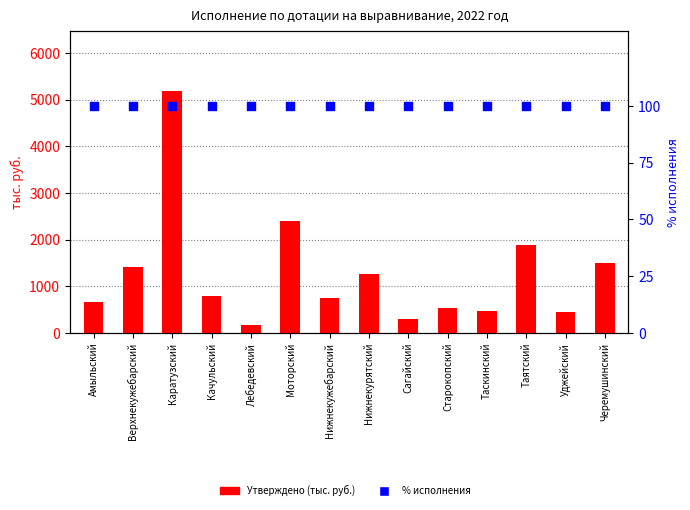

Which series has the largest total across all categories?

Утверждено (тыс. руб.)